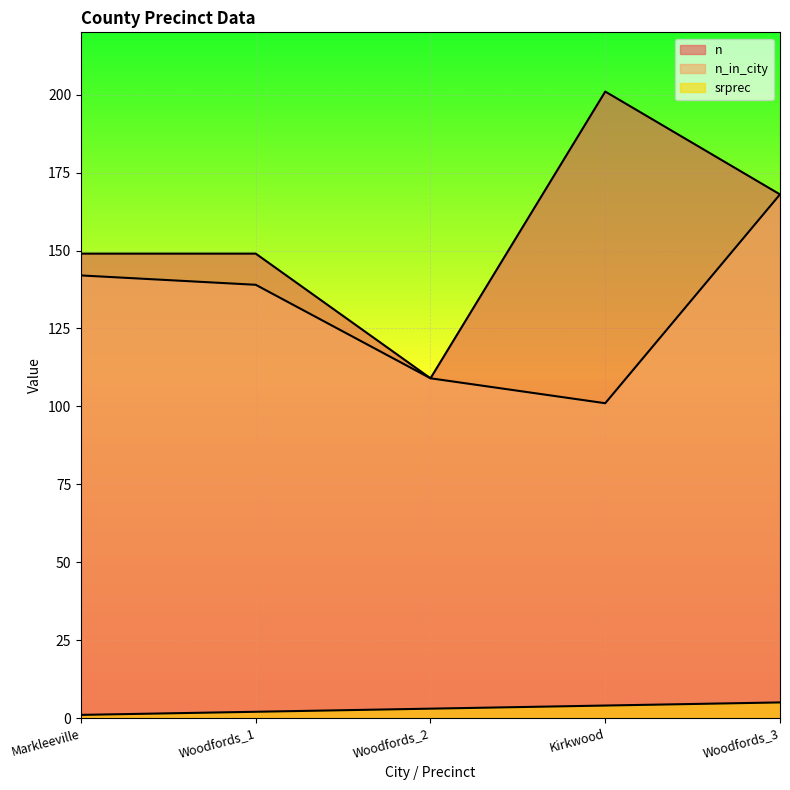

What position from the left is Woodfords_1?

2